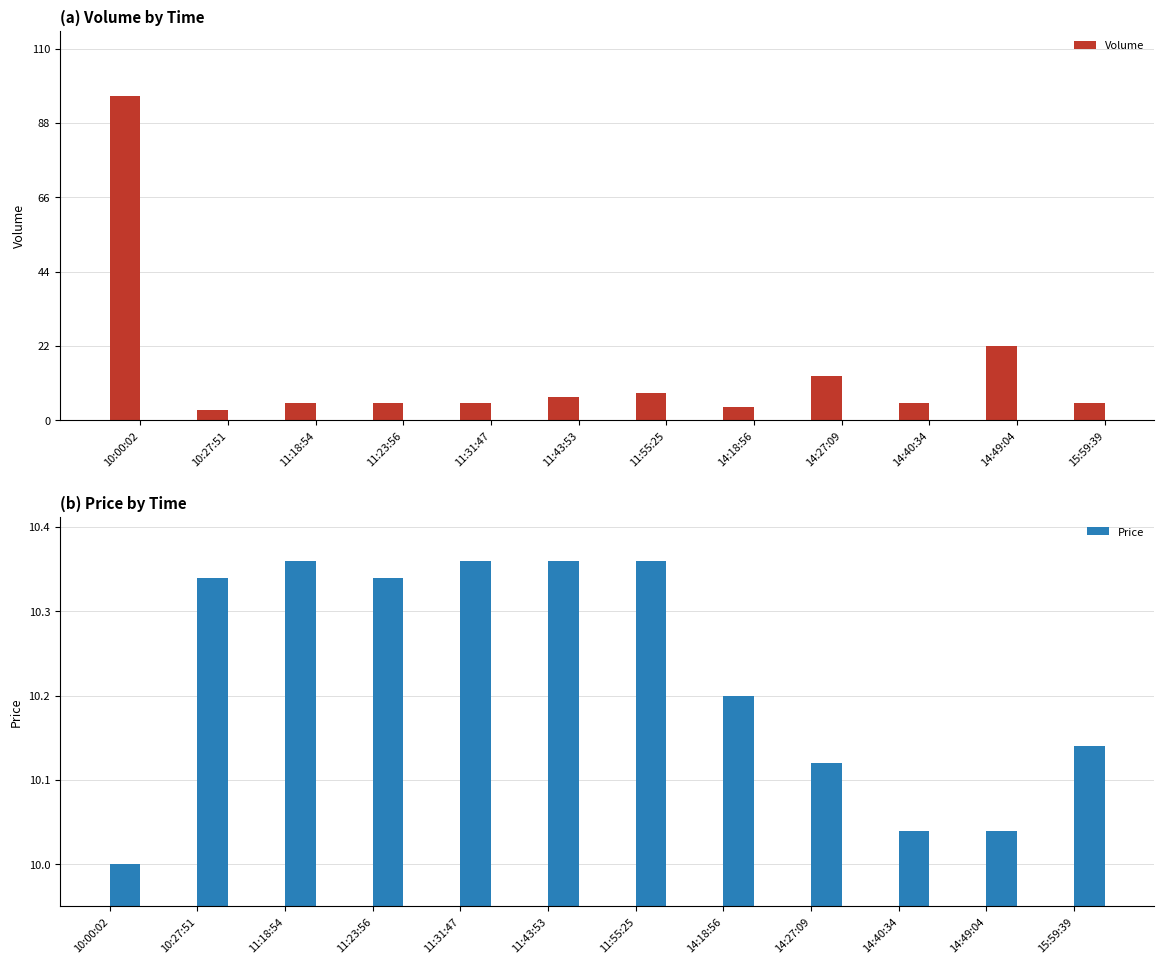

At which category is the sum across all series the highest?

10:00:02